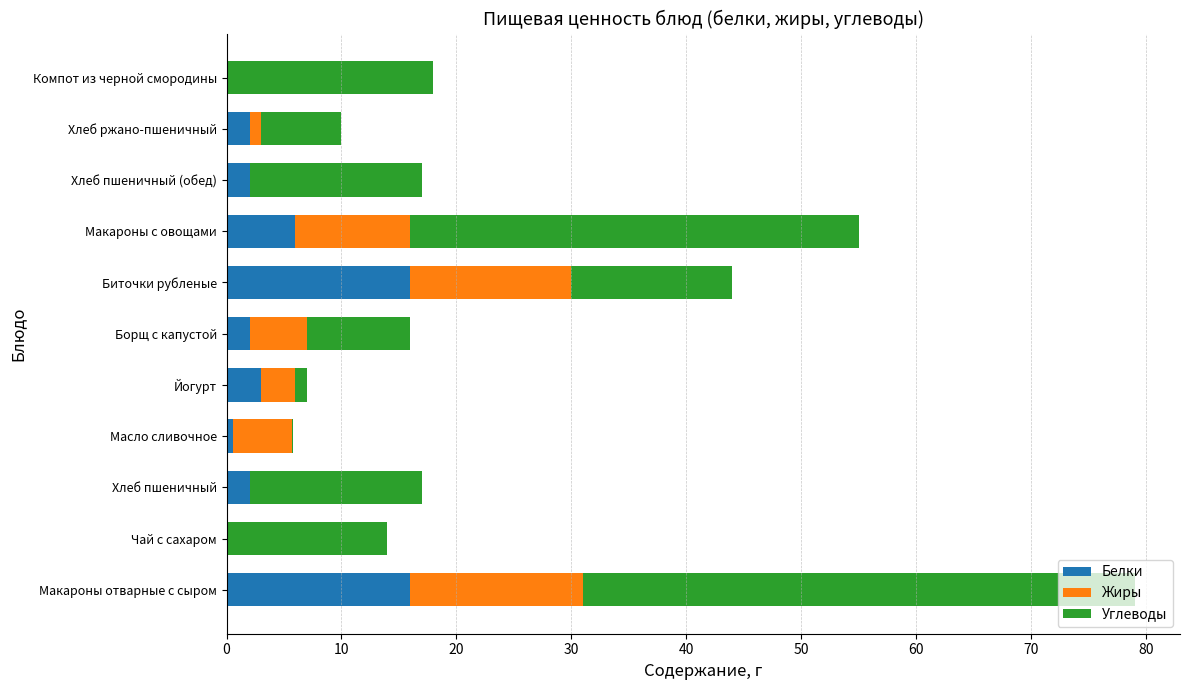

How many data points does each series have?

11